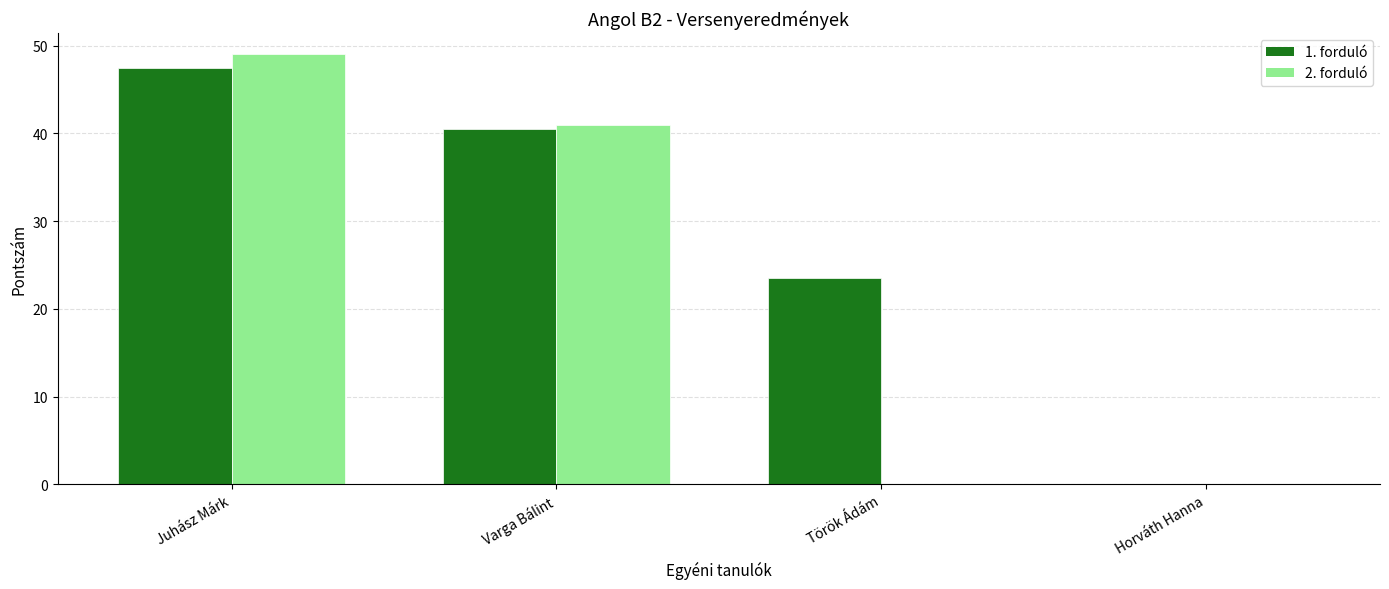

What is the total value across all series at Varga Bálint?

81.5